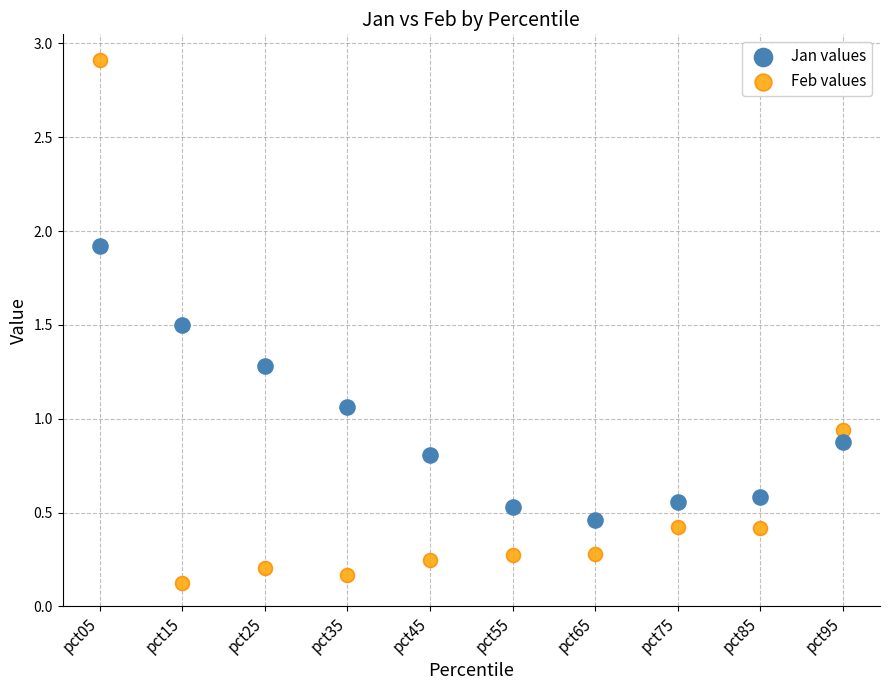

Which series has the largest Y range (max minus min)?

Feb values